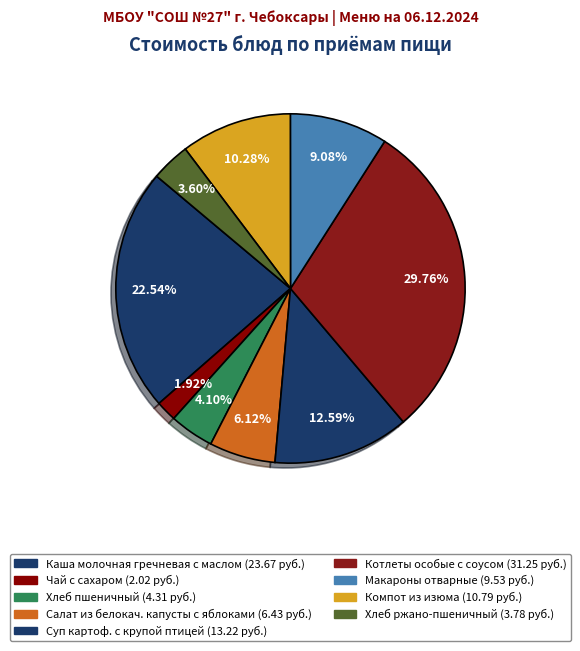

To the nearest percent, what percentage of the pie is Котлеты особые с соусом?

30%